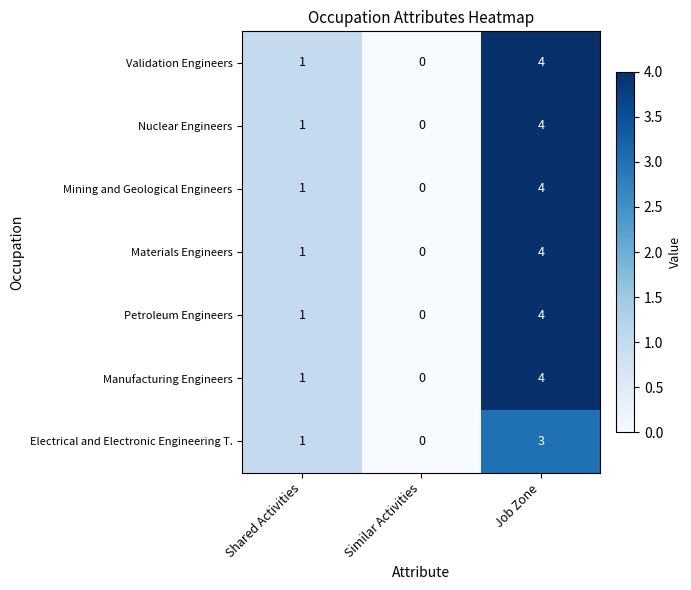

True or false: Manufacturing Engineers has a value of 3 at Similar Activities.

False